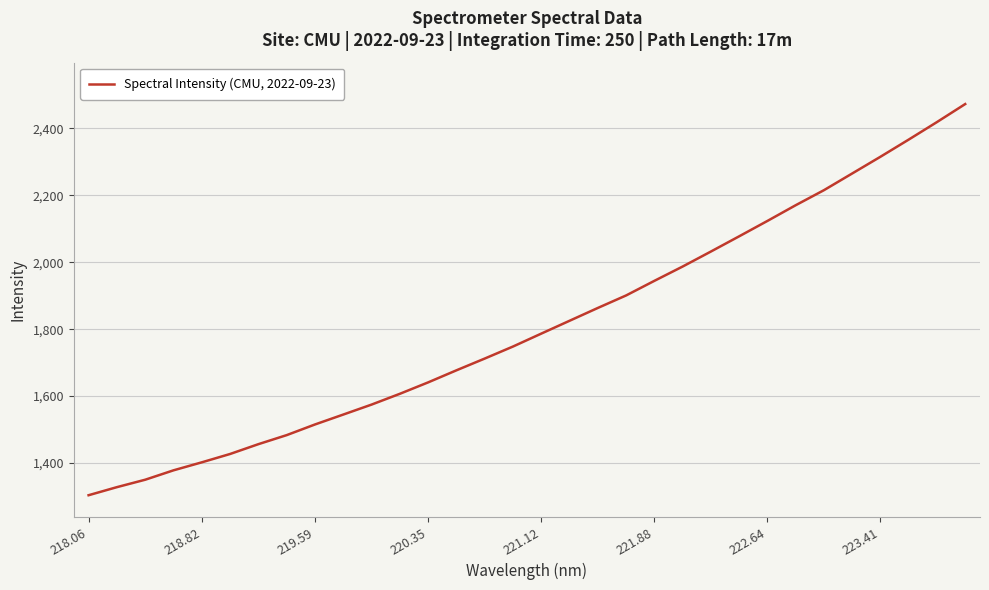

What is the difference between the maximum and minimum values?

1168.1